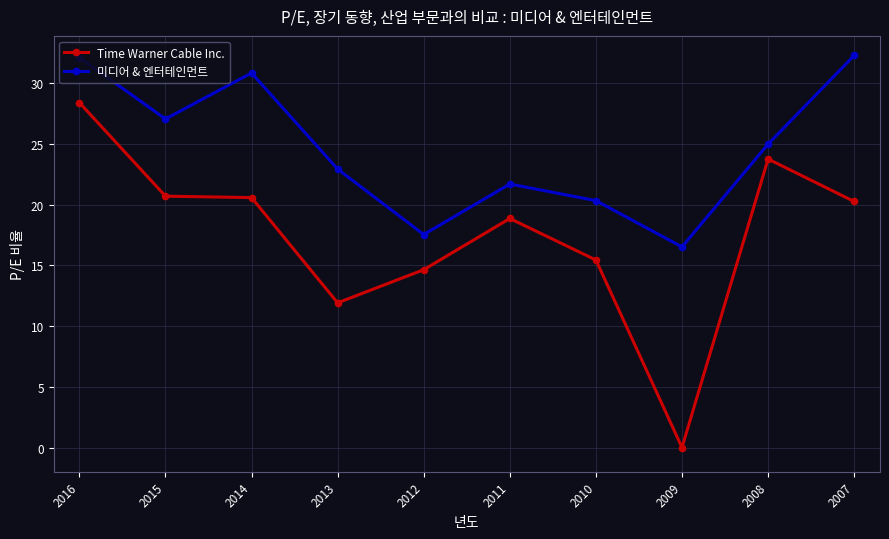

Where is the first local maximum for 미디어 & 엔터테인먼트?

2014